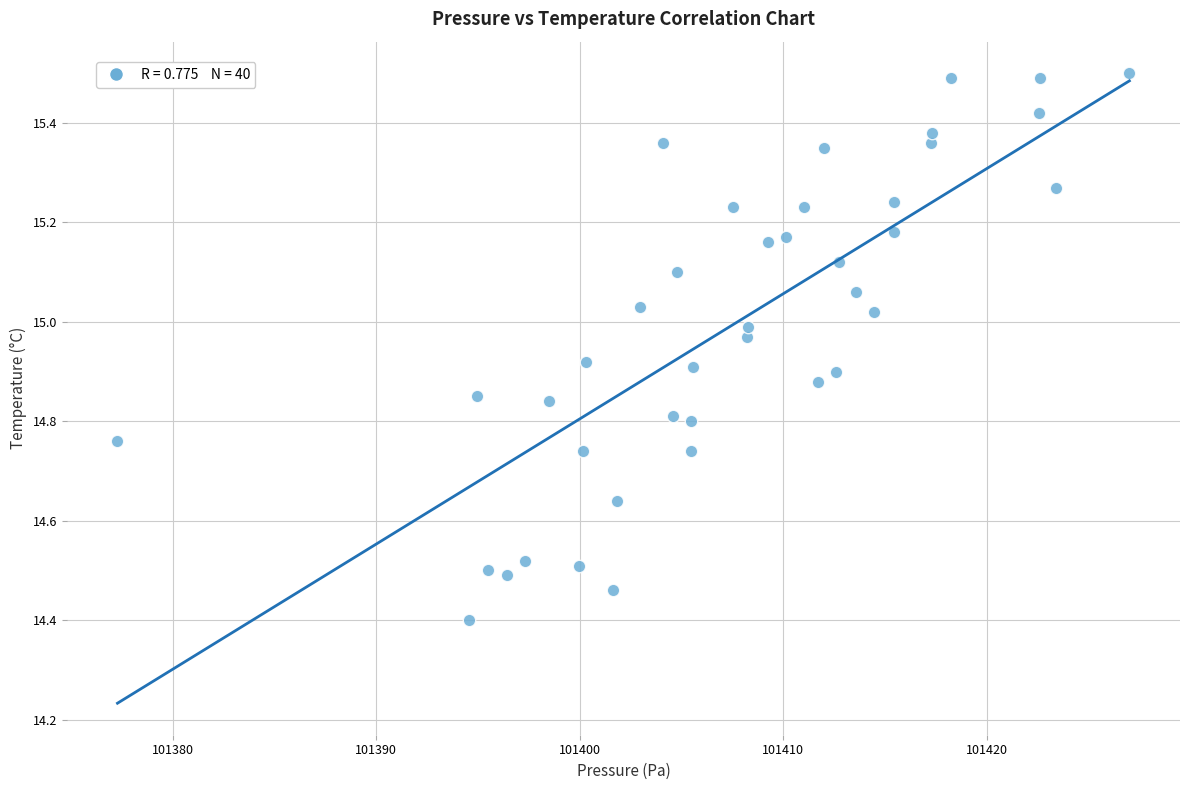

What Y value in the scatter plot is closest to 14?

14.4